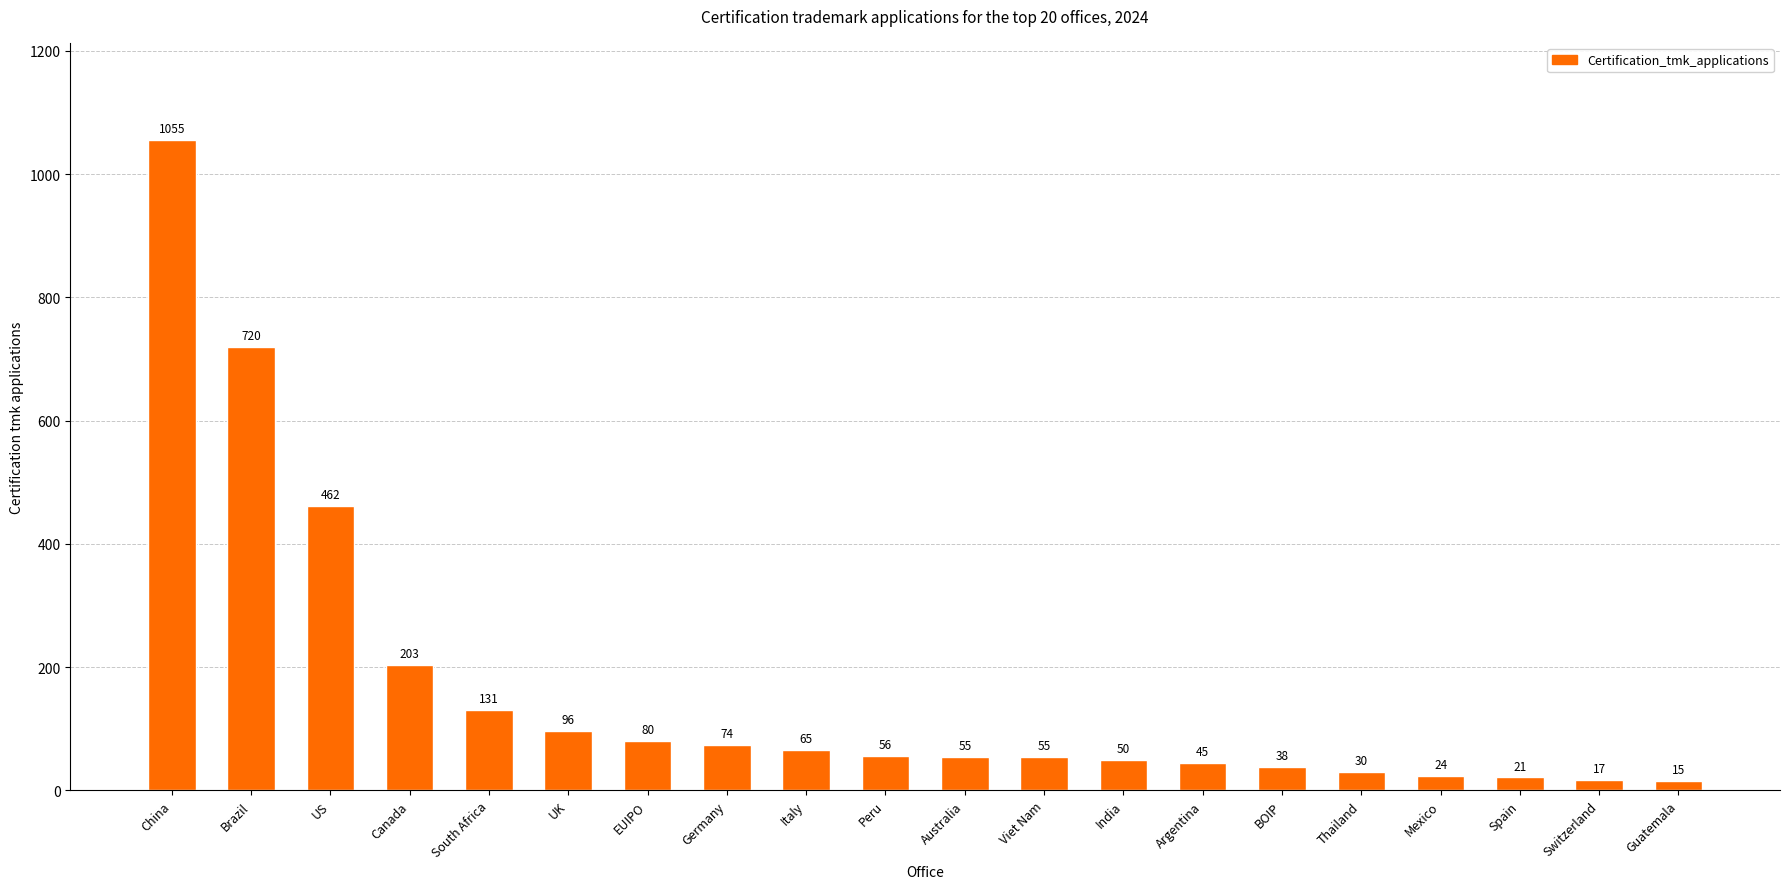

Where is the data nearest to the value 535?

US